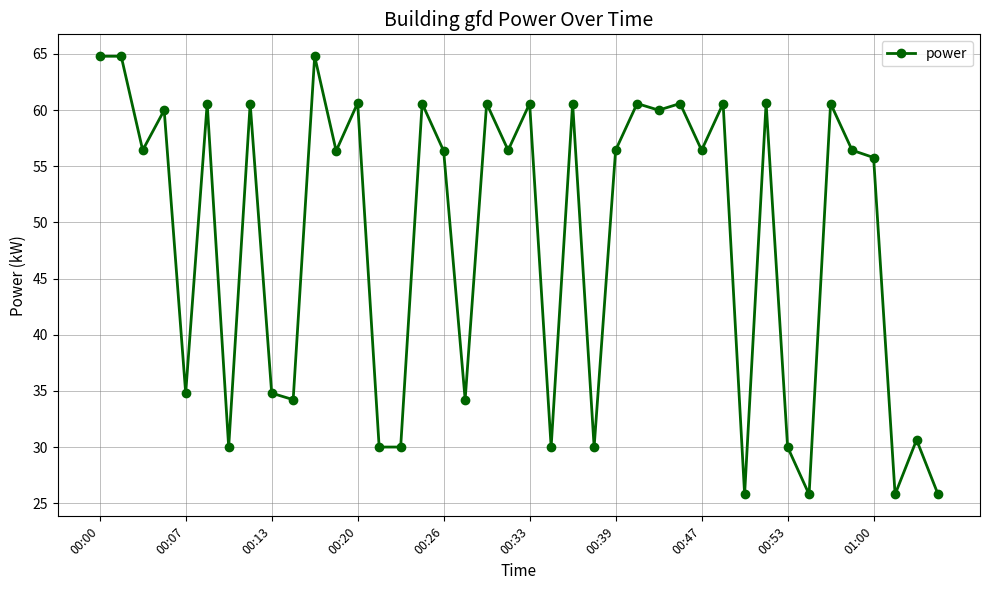

What is the maximum value shown in the chart?

64.8